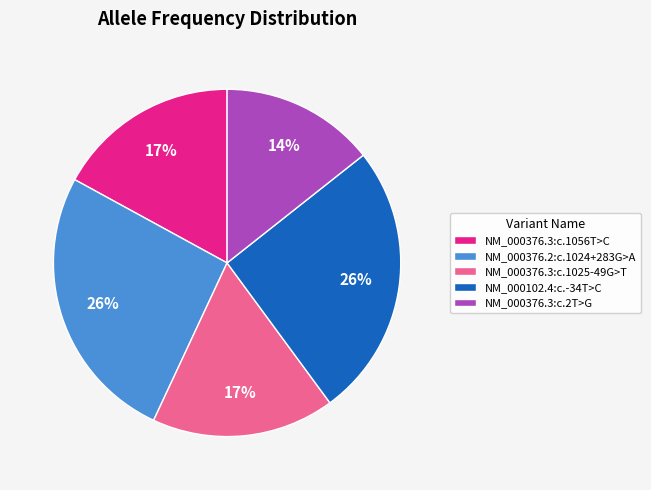

What is the smallest slice in the pie chart?

NM_000376.3:c.2T>G